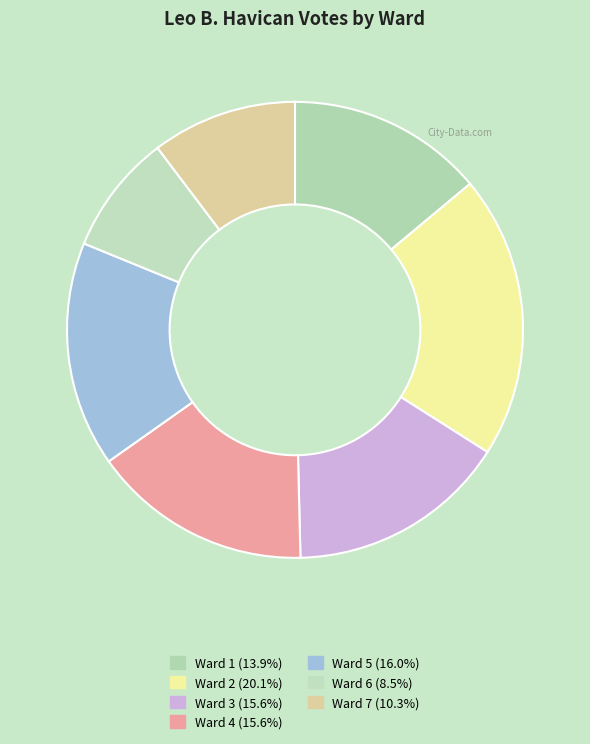

Rank the categories by value from highest to lowest.

Ward 2, Ward 5, Ward 3, Ward 4, Ward 1, Ward 7, Ward 6